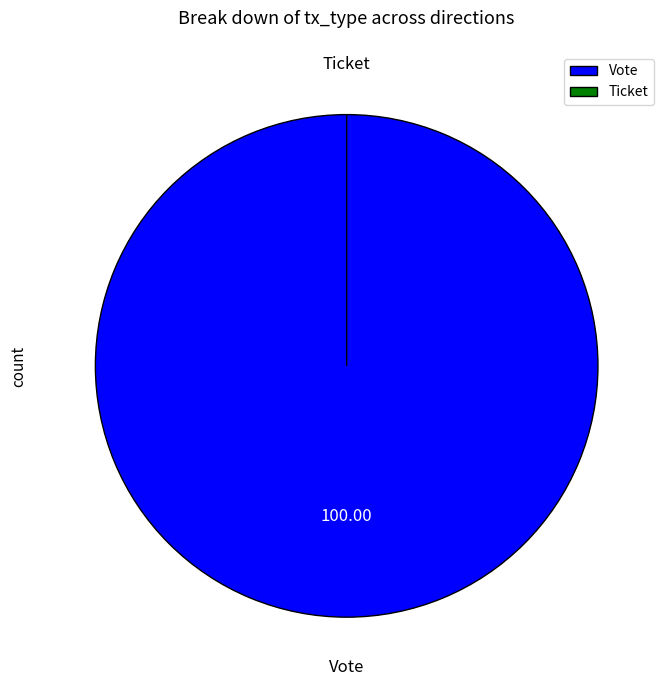

Is it true that Ticket is 7% of the pie?

False